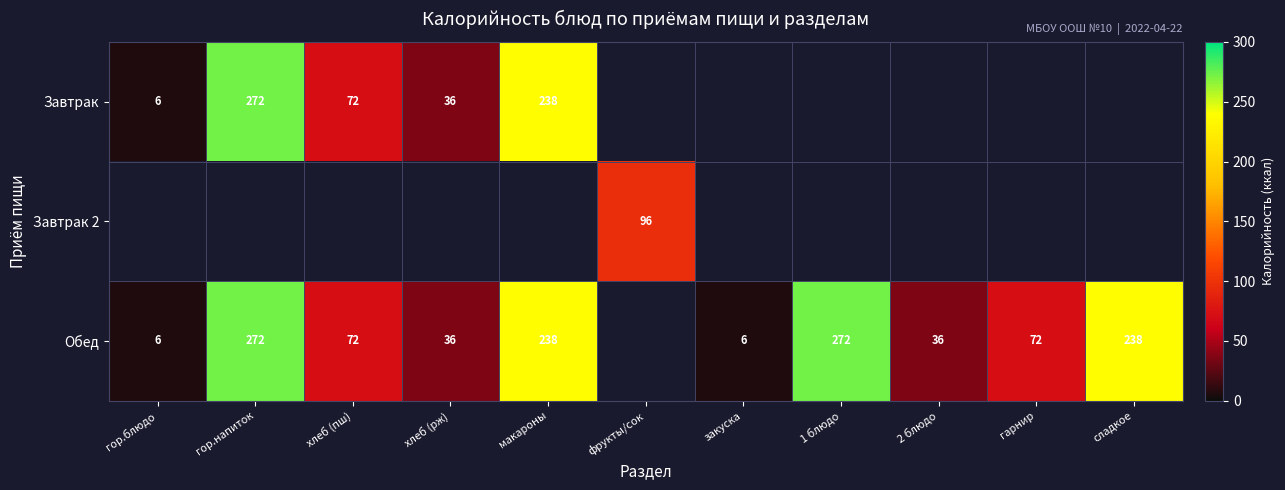

True or false: Завтрак has a value of 272 at гор.напиток.

True